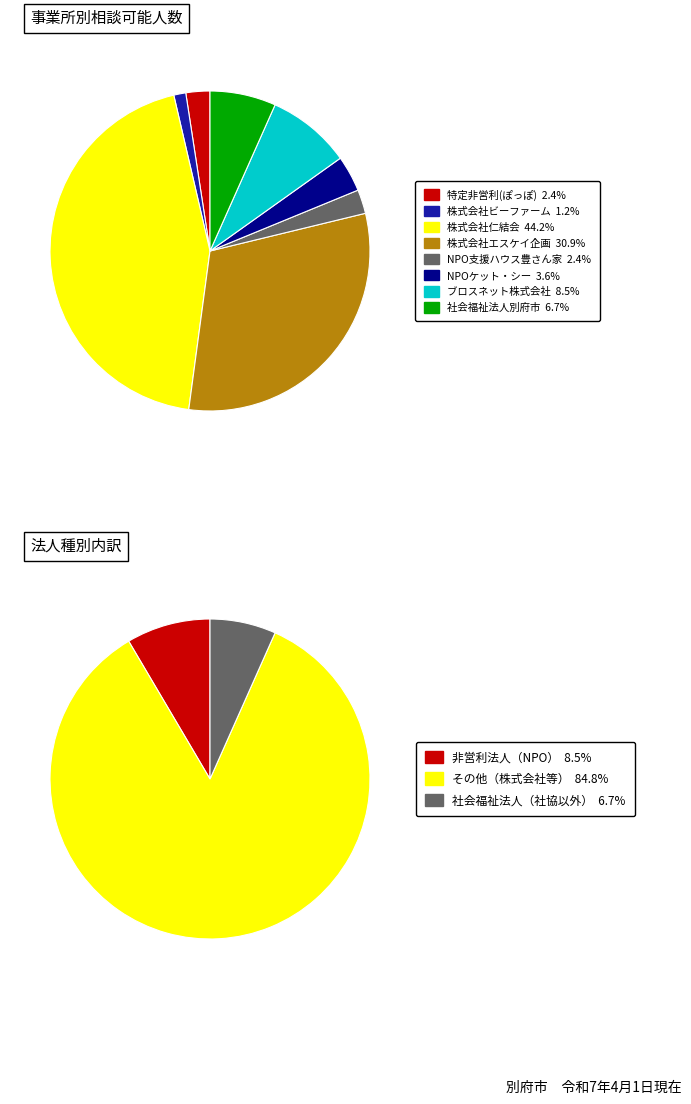

To the nearest percent, what portion does 株式会社　仁結会 represent?

44%